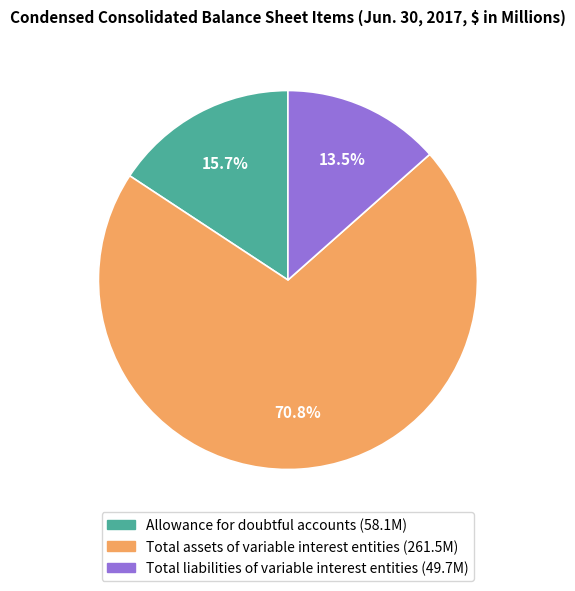

How many slices are in this pie chart?

3